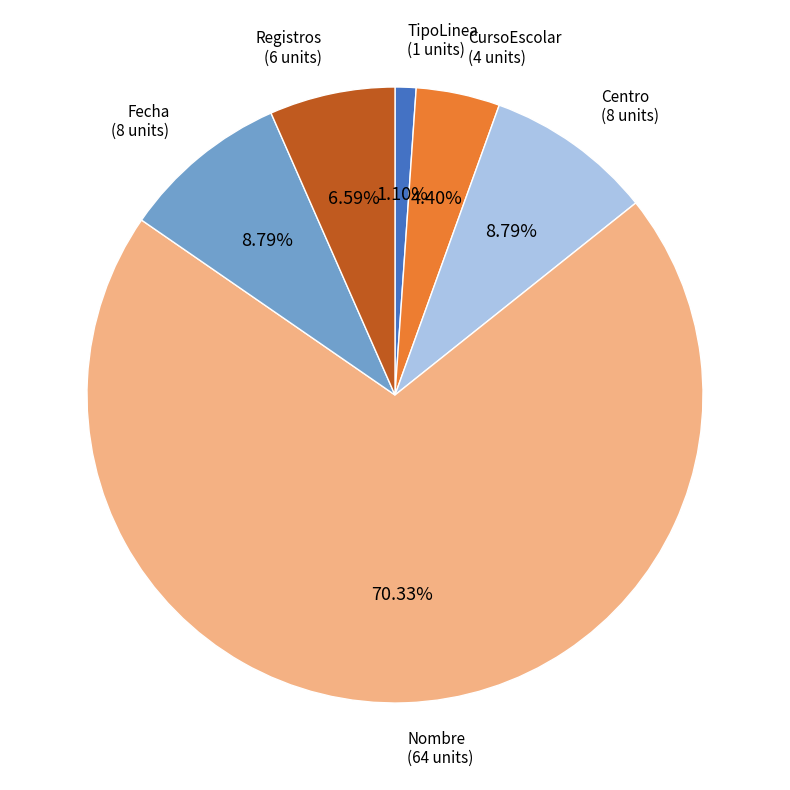

Which category has the biggest portion of the pie?

Nombre